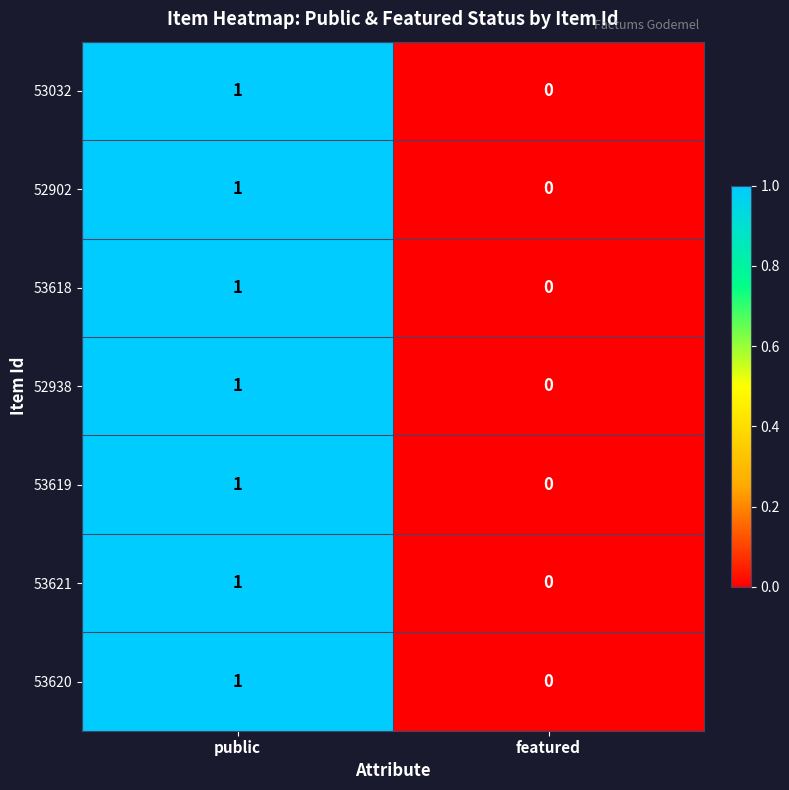

Is it true that 52902 equals 0 at featured?

True